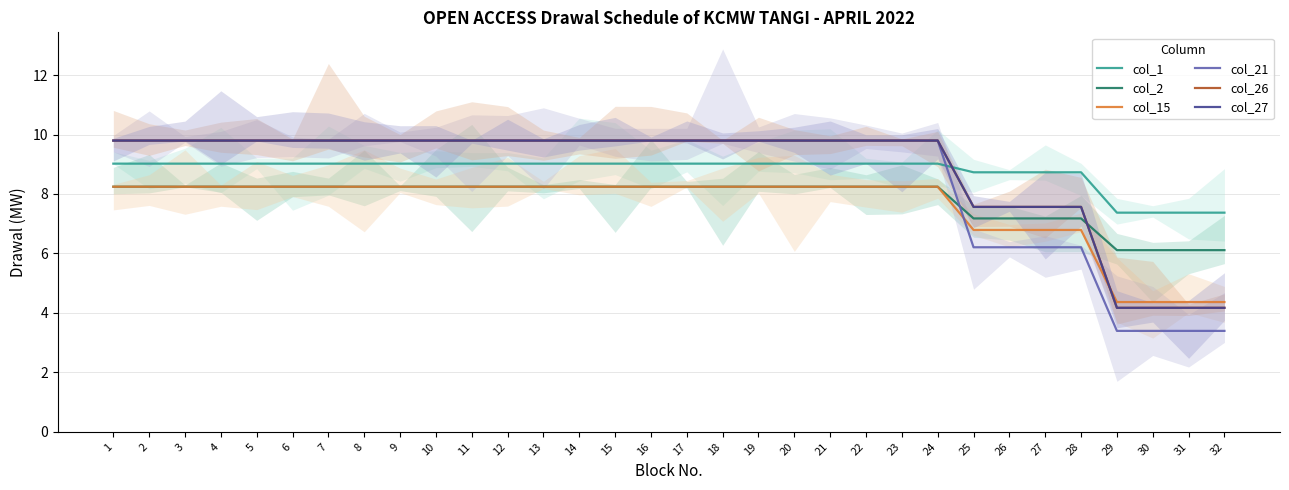

Which series ends up on top after the final intersection of col_26 and col_1?

col_1